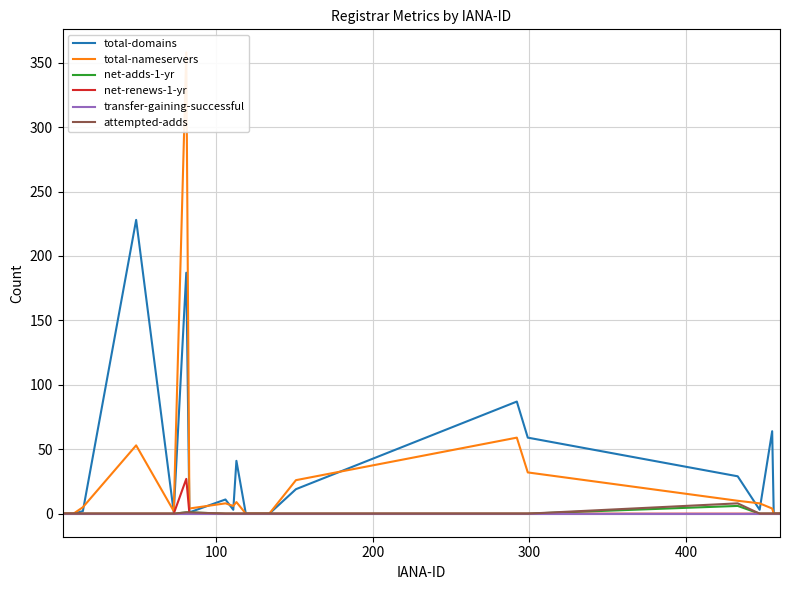

What are all the series names shown in the legend?

total-domains, total-nameservers, net-adds-1-yr, net-renews-1-yr, transfer-gaining-successful, attempted-adds